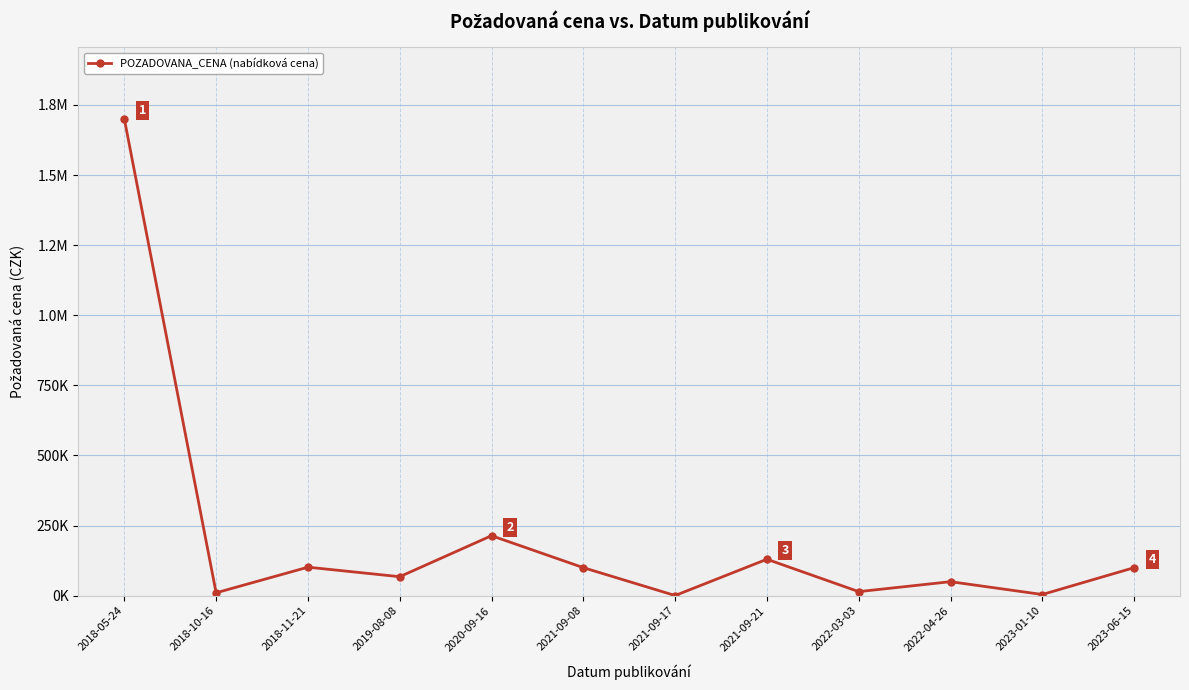

What is the value of the 2nd point from the left?

10340